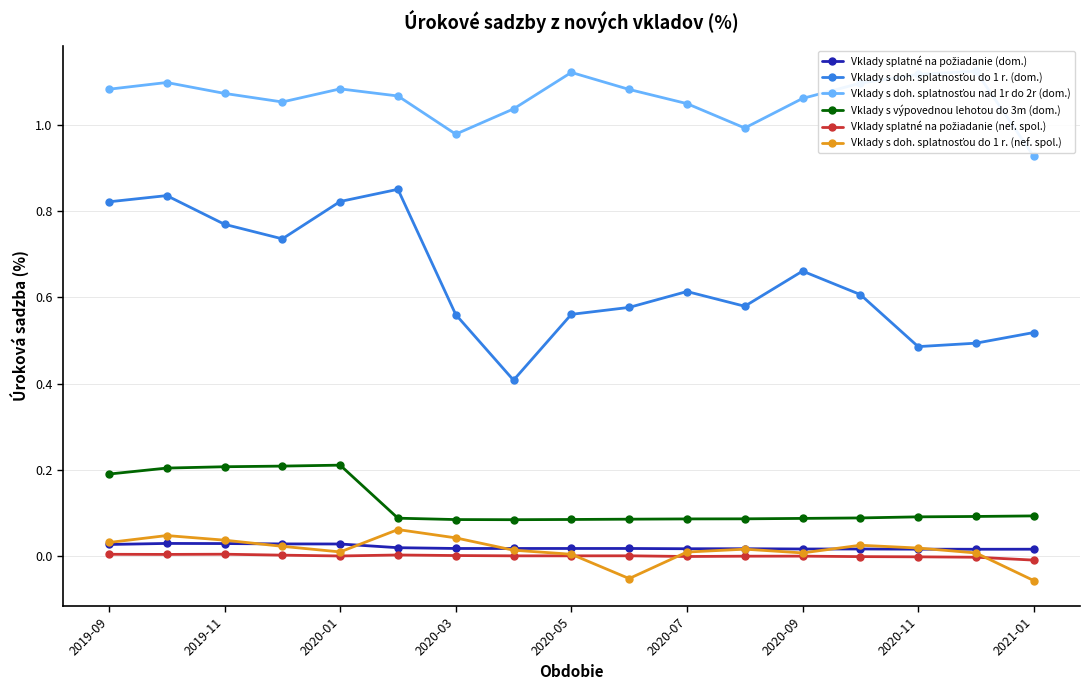

What is the spread (max minus min) of values at 2020-07?

1.1